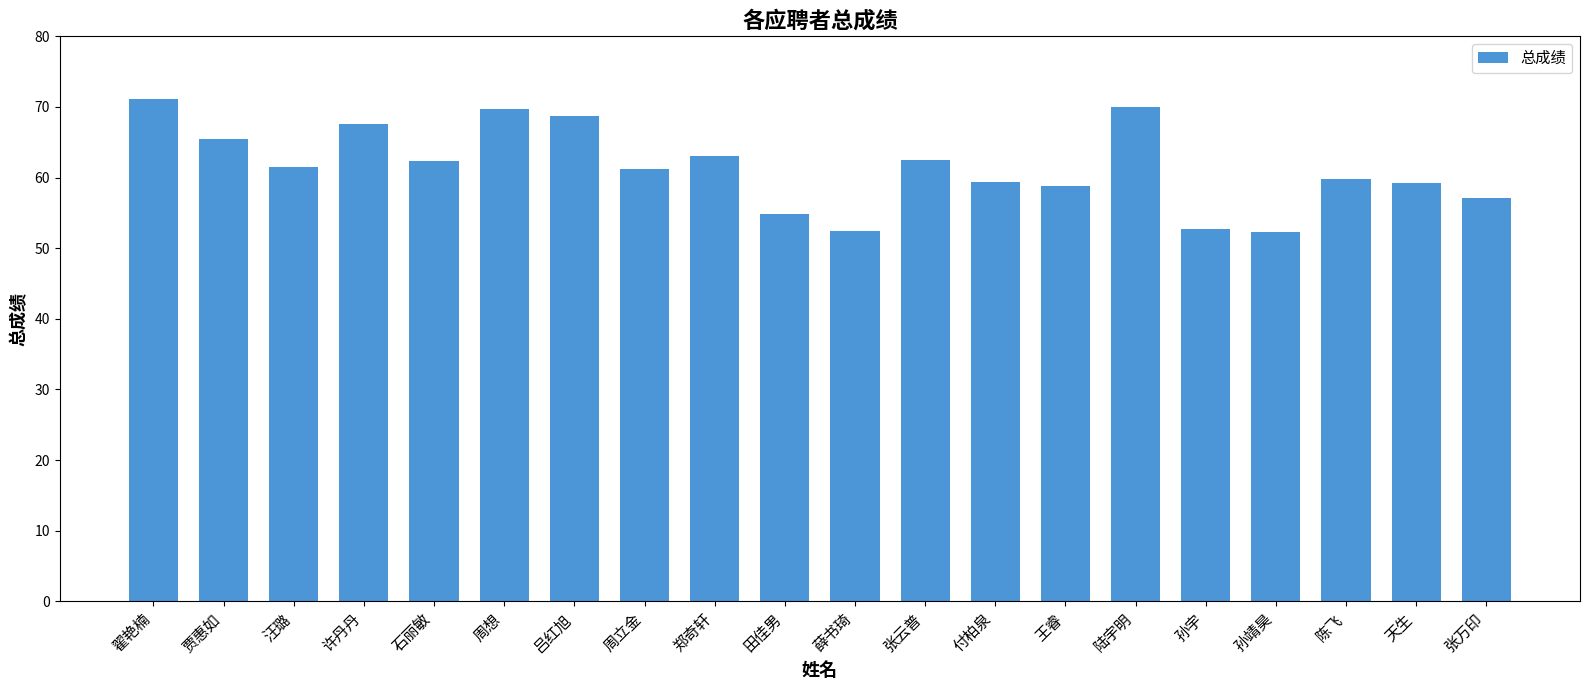

Between 陈飞 and 张云普, which is larger?

张云普